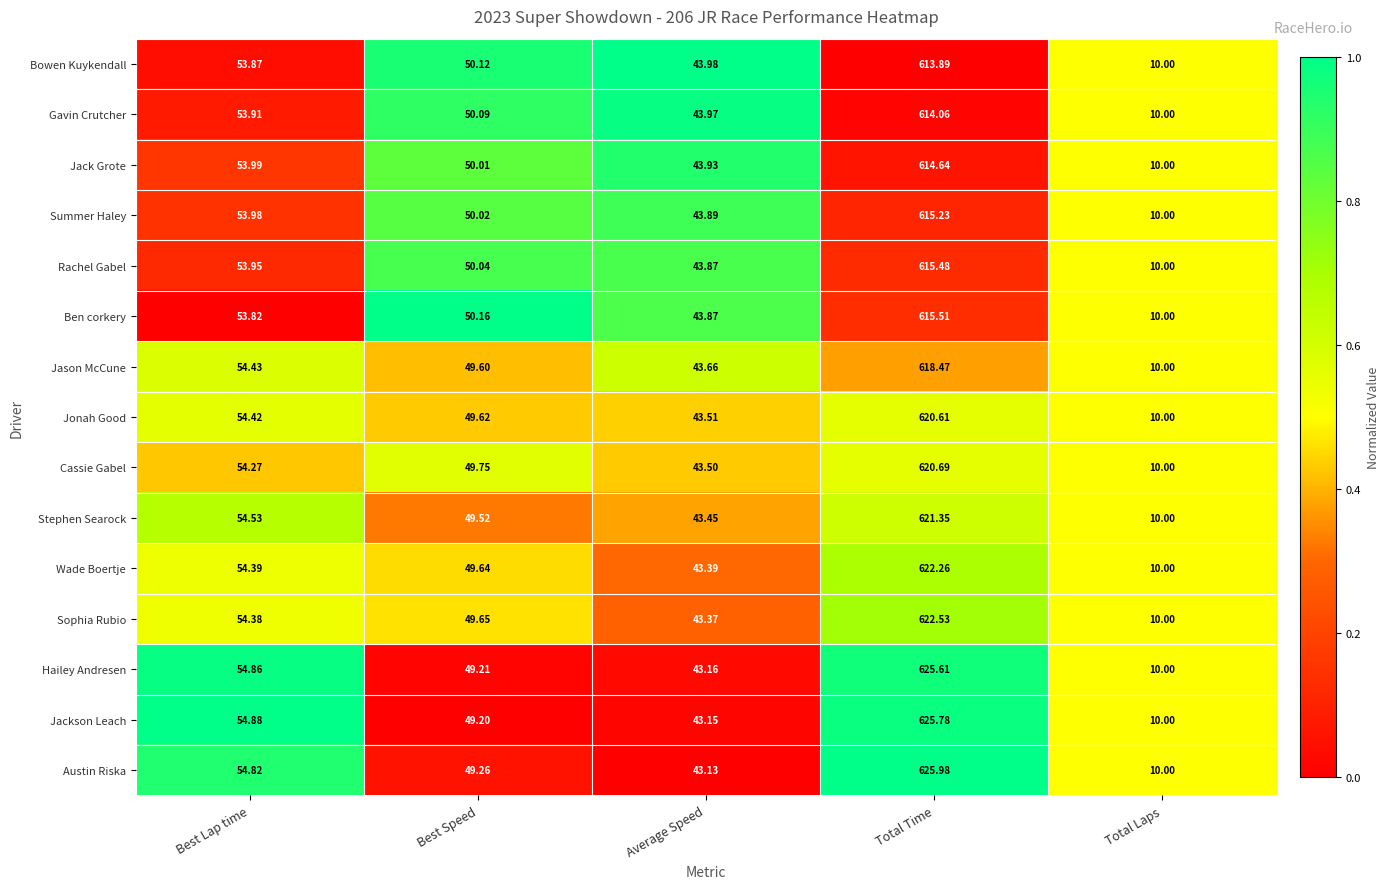

At which category is the sum across all series the highest?

Total Time